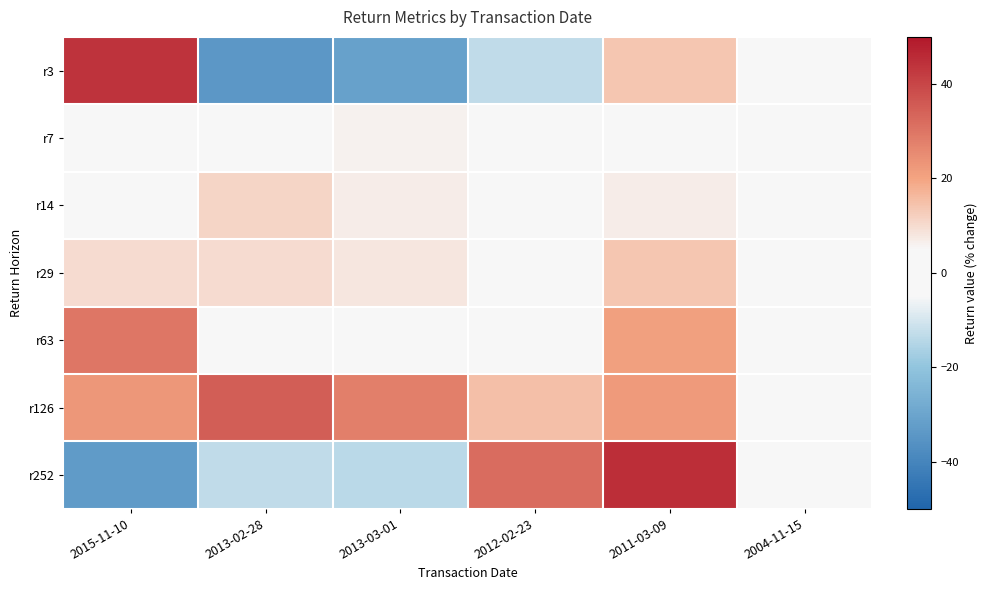

How many series are shown in this chart?

7